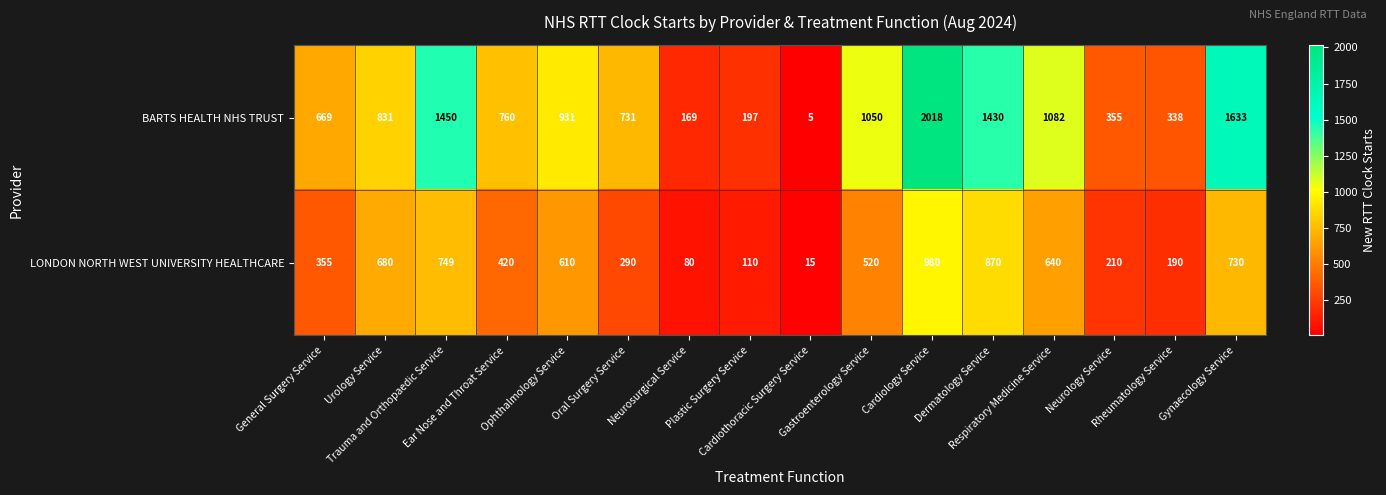

How many distinct data groups are displayed?

2